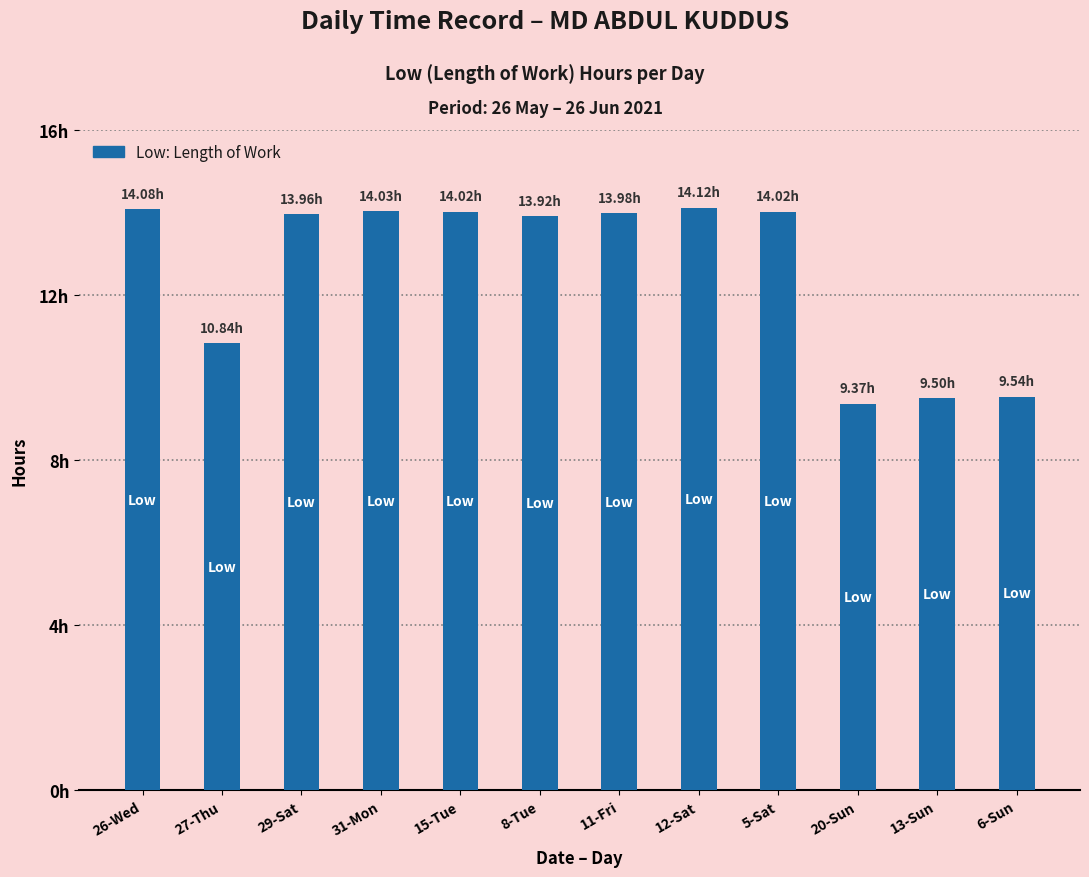

What is the change in value from 11-Fri to 6-Sun?

-4.4